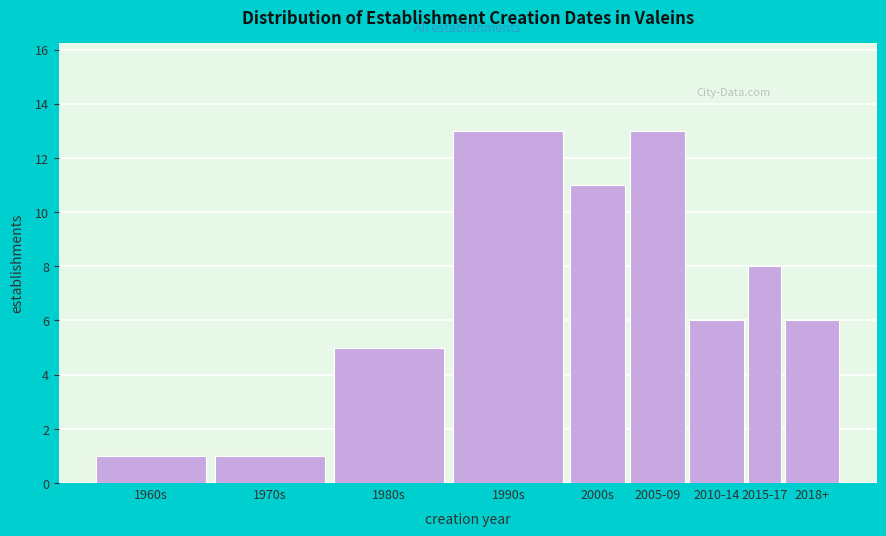

Reading left to right, list all the values displayed in this chart.

1960s=1	1970s=1	1980s=5	1990s=13	2000s=11	2005-09=13	2010-14=6	2015-17=8	2018+=6